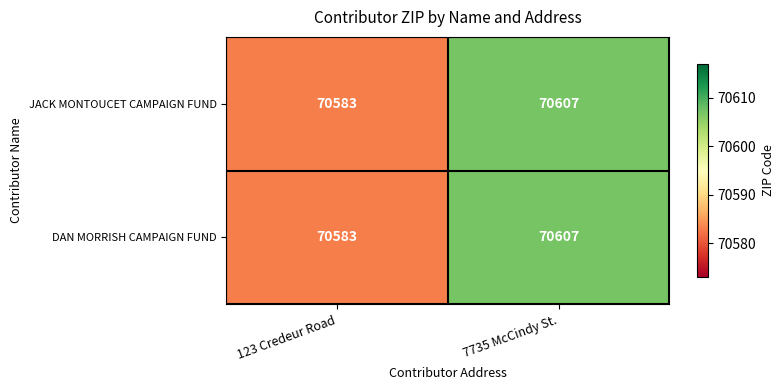

What is the average value of the JACK MONTOUCET CAMPAIGN FUND series?

70595